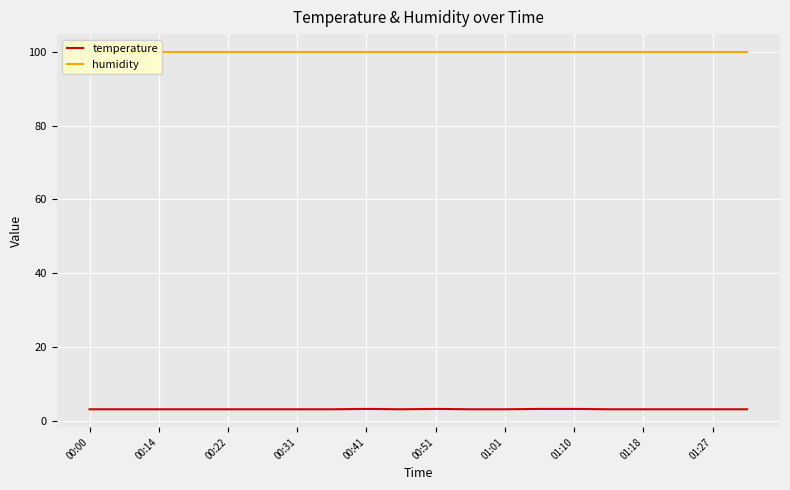

Reading left to right, transcribe all the data shown in this chart.

temperature: 3.2	3.2	3.2	3.2	3.2	3.2	3.2	3.2	3.3	3.2	3.3	3.2	3.2	3.3	3.3	3.2	3.2	3.2	3.2	3.2
humidity: 99.9	99.9	99.9	99.9	99.9	99.9	99.9	99.9	99.9	99.9	99.9	99.9	99.9	99.9	99.9	99.9	99.9	99.9	99.9	99.9